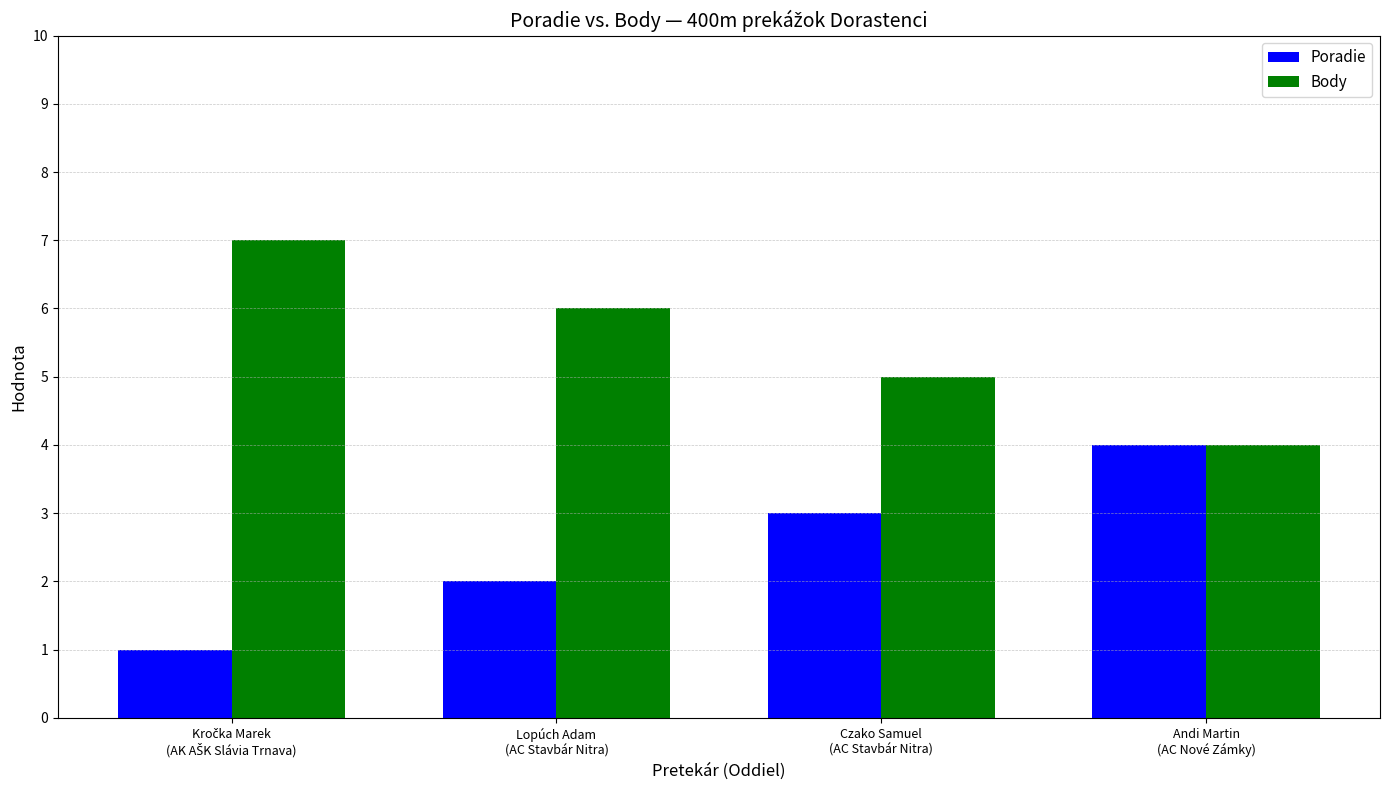

The Body series shows 6 at Lopúch Adam
(AC Stavbár Nitra). True or false?

True